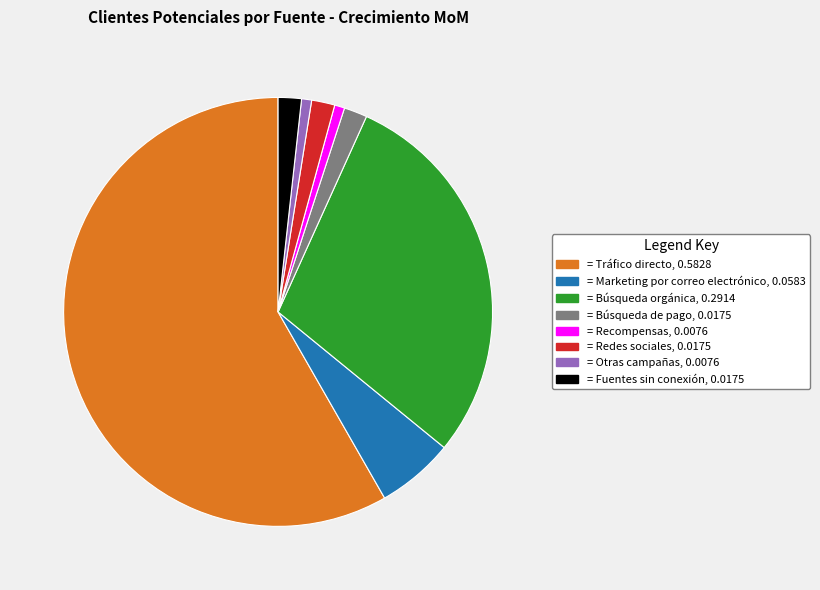

Does any single category account for the majority?

Yes